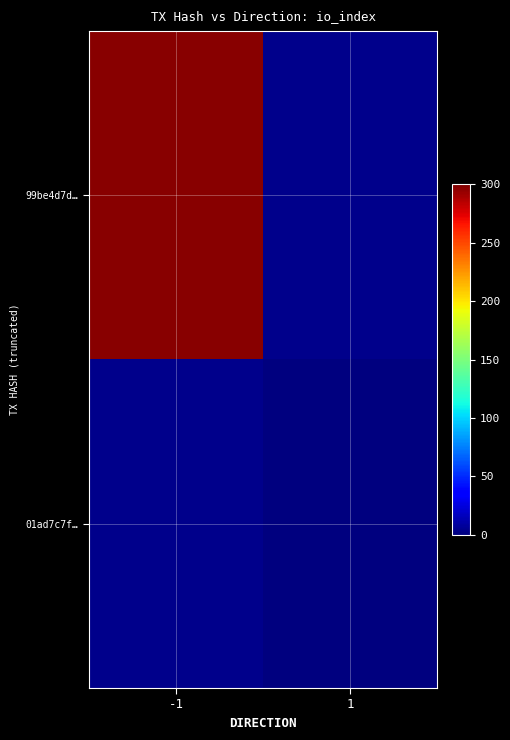

Which category has the lowest value in the 01ad7c7f… series?

-1